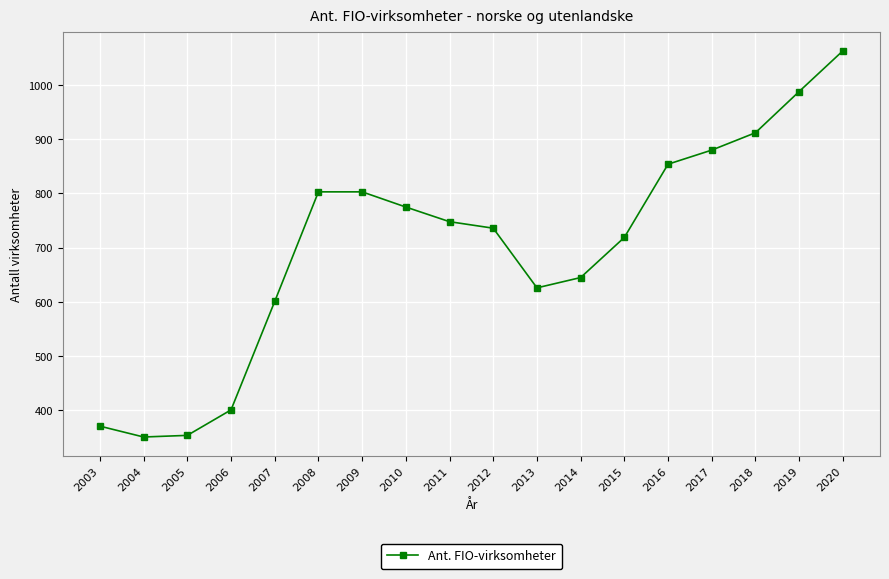

How many values are below 748?

9